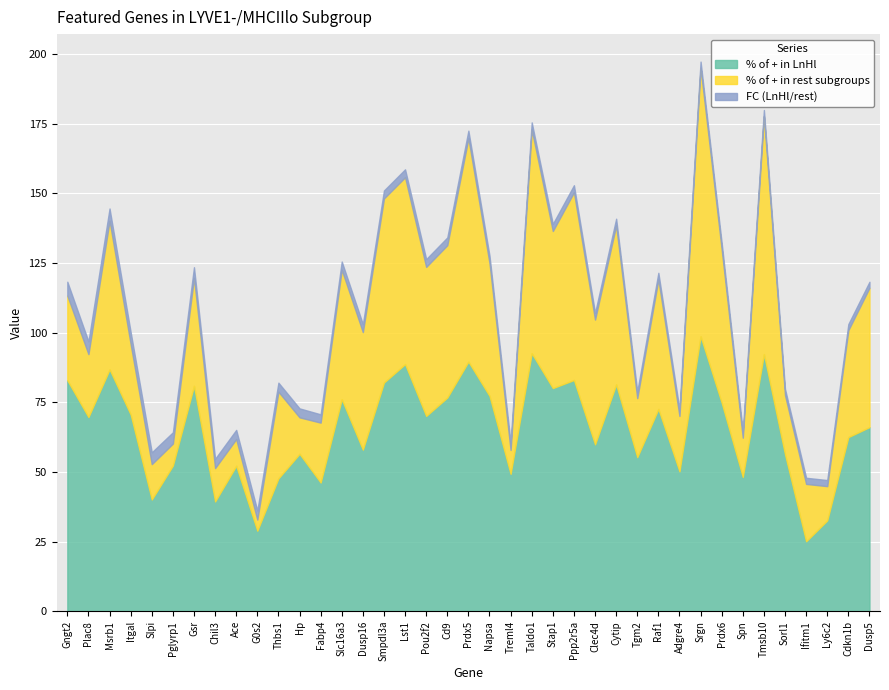

At which category does % of + in rest subgroups reach its first local peak?

Msrb1